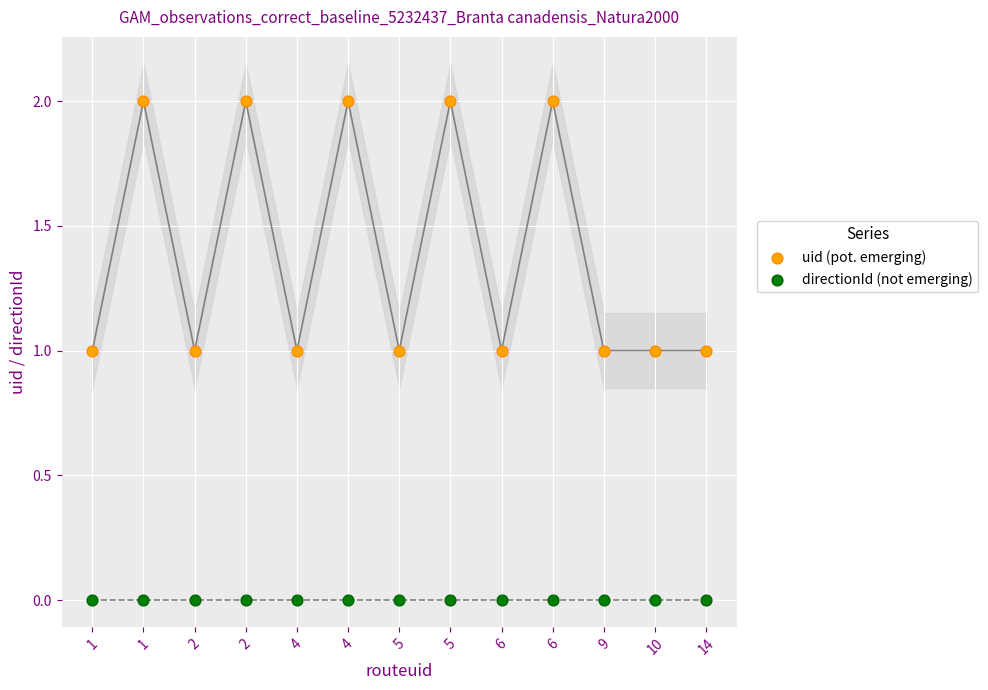

Which series contains the highest Y value?

uid (pot. emerging)